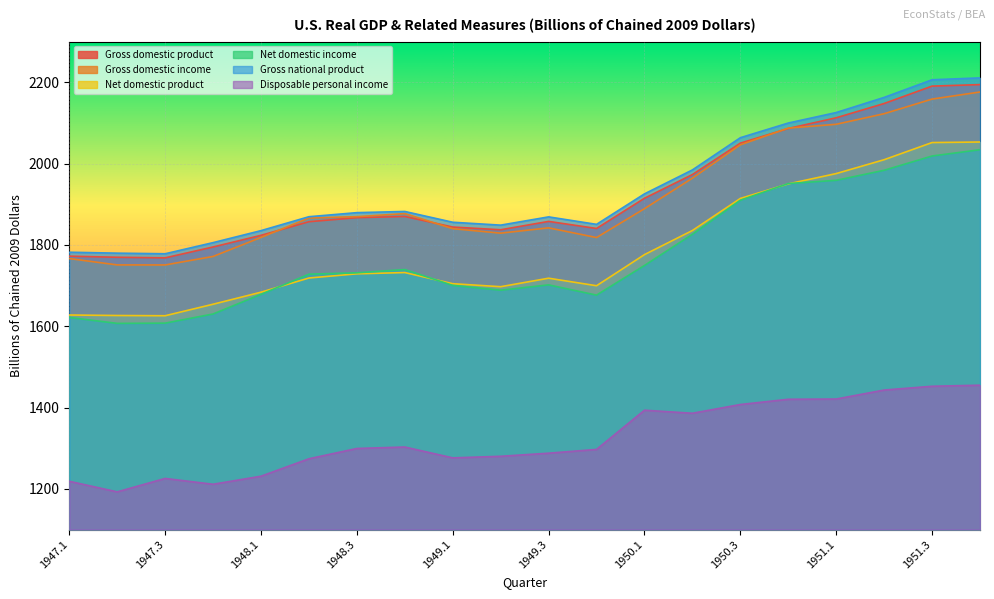

What position from the right is 1951.4?

1